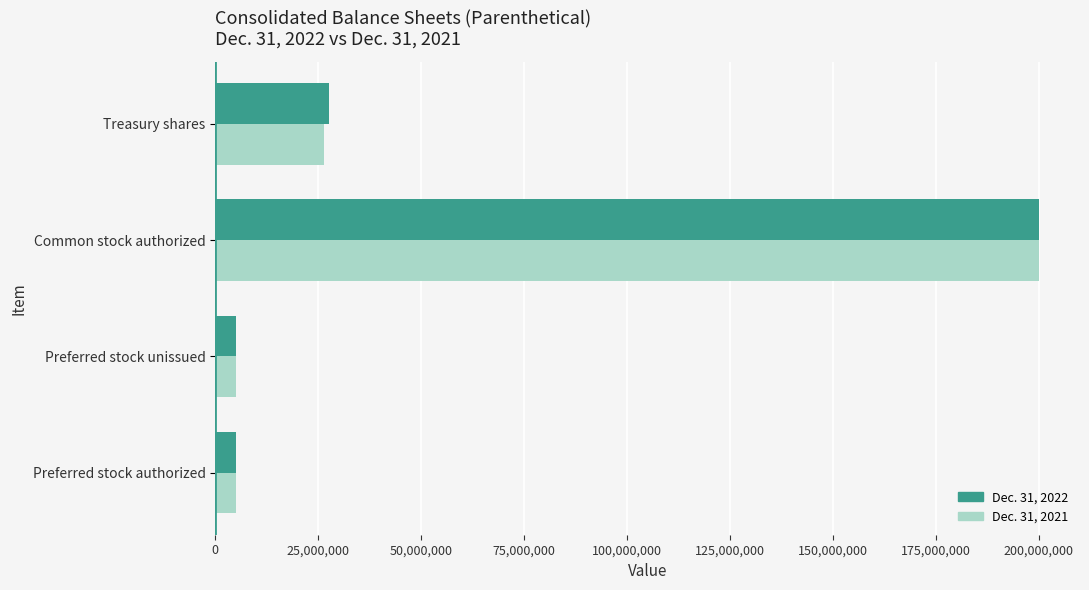

At which label is Dec. 31, 2021 closest to 102500000?

Treasury shares